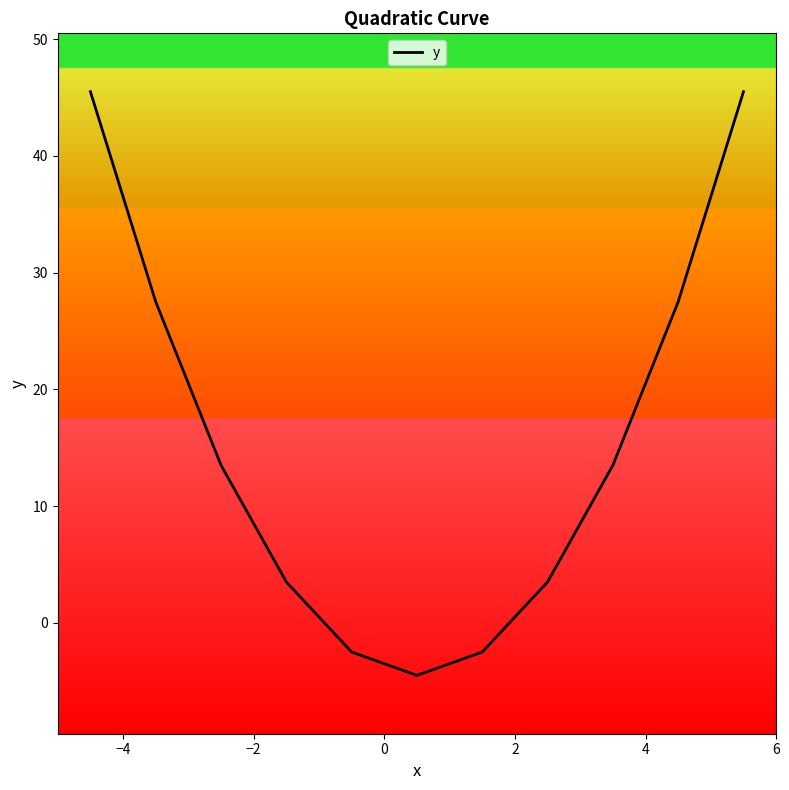

Does the chart have visible grid lines?

No